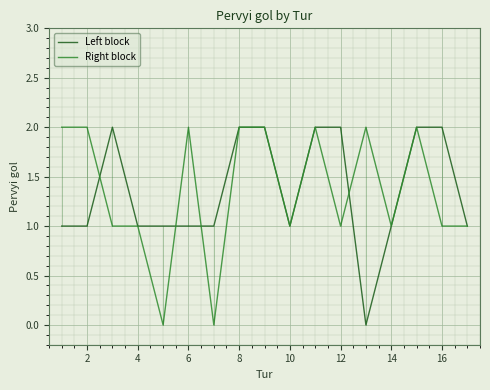

Does the chart have visible grid lines?

Yes